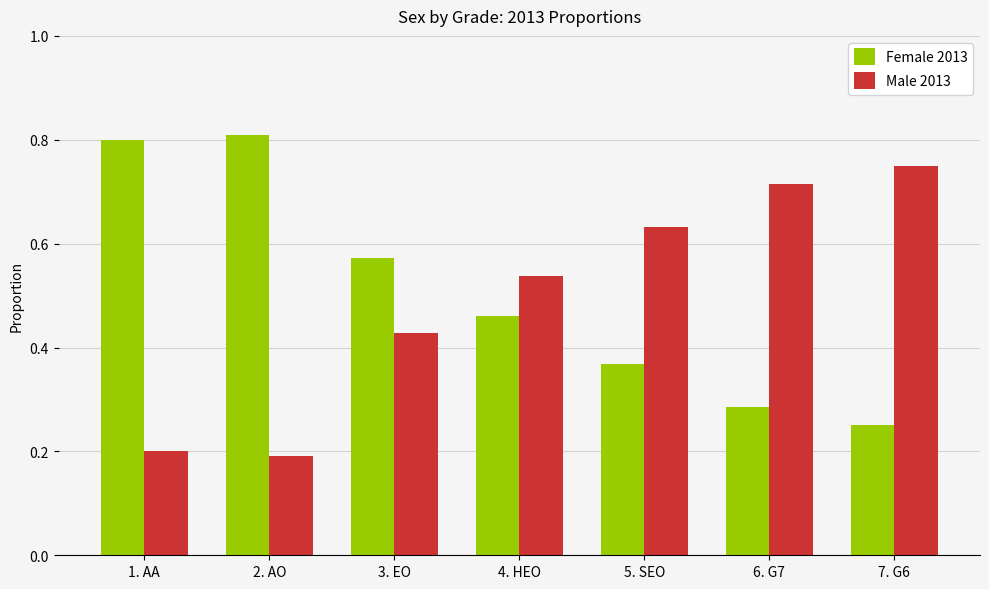

At 5. SEO, list the series in order from smallest to largest.

Female 2013, Male 2013